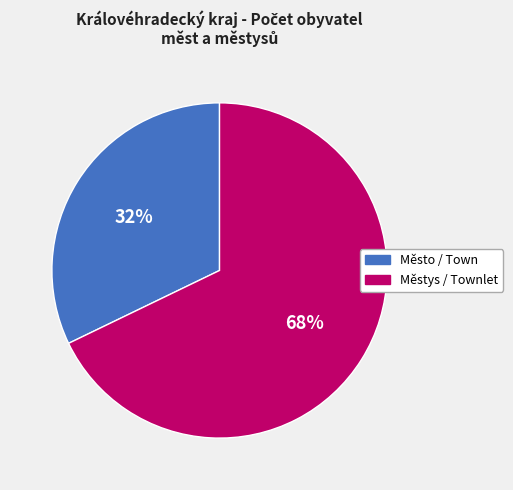

Does any single category account for the majority?

Yes